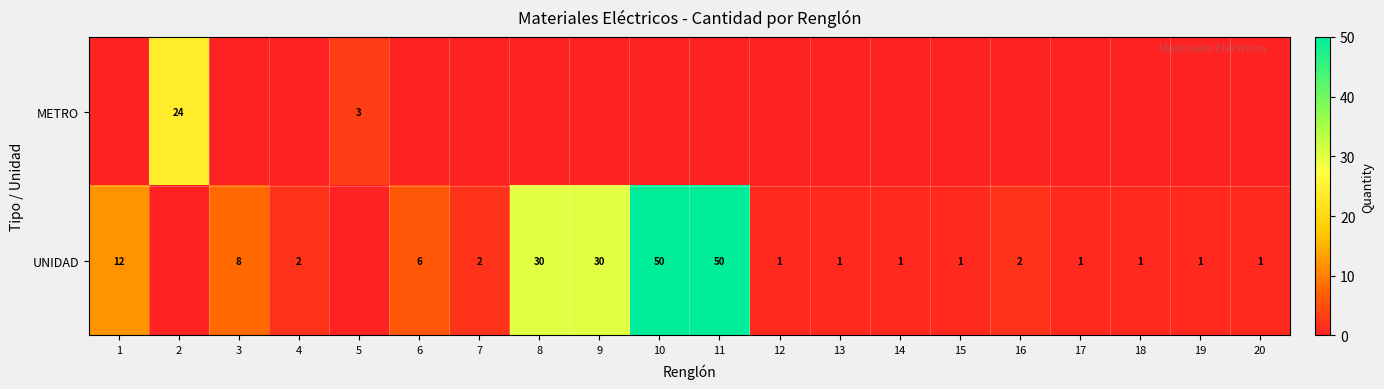

Where does the row_1 series first go above 2?

1